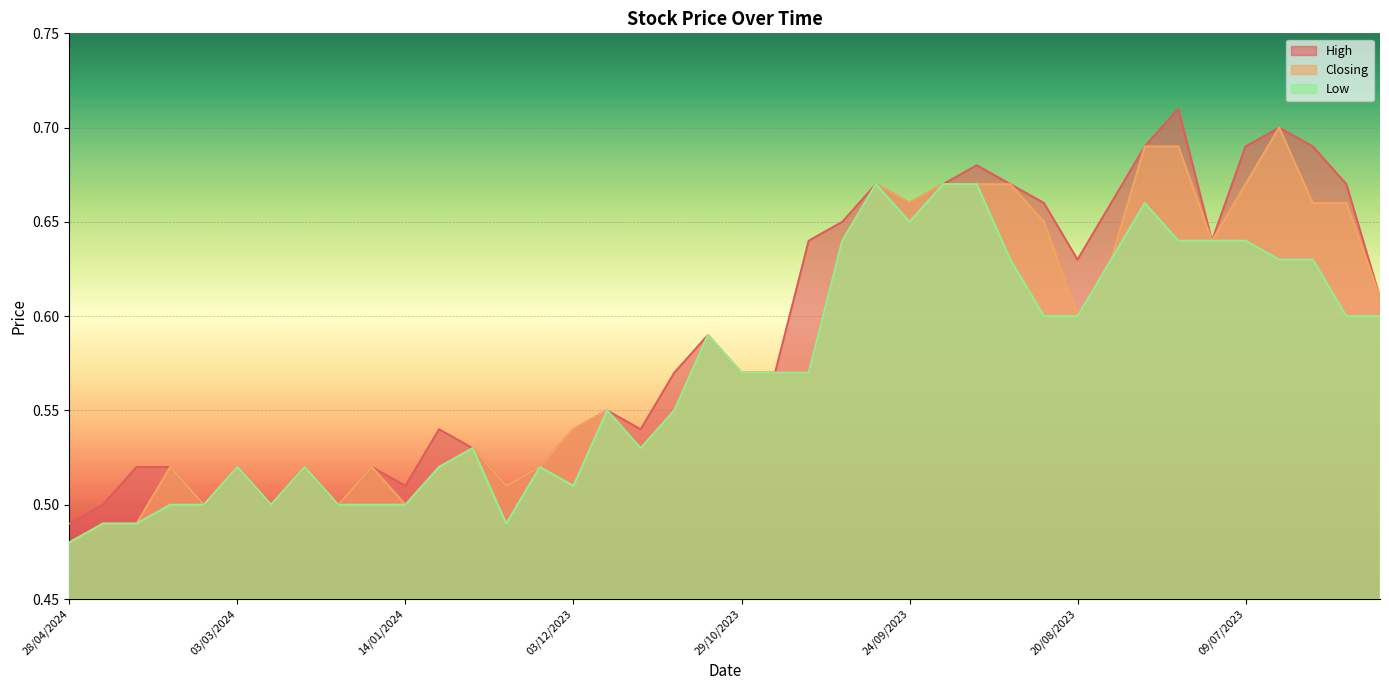

At 20/08/2023, list the series in order from smallest to largest.

Closing, Low, High